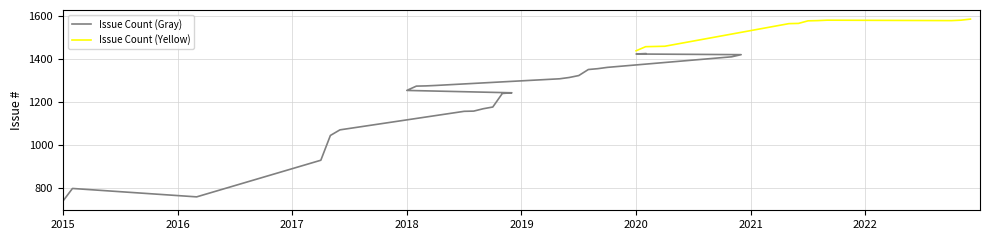

At 13, list the series in order from smallest to largest.

Issue Count (Gray), Issue Count (Yellow)